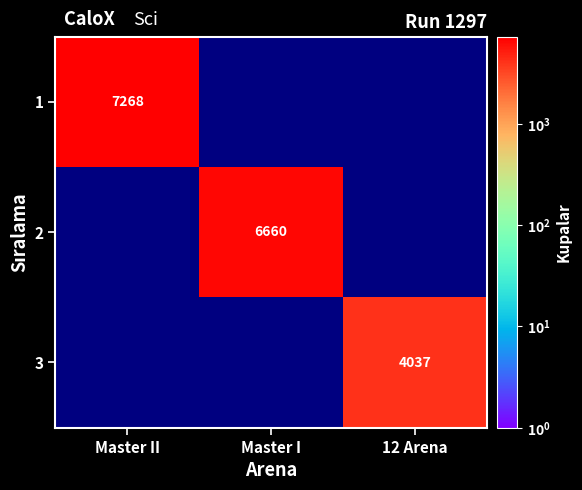

The 3 series shows 5274.4 at 12 Arena. True or false?

False